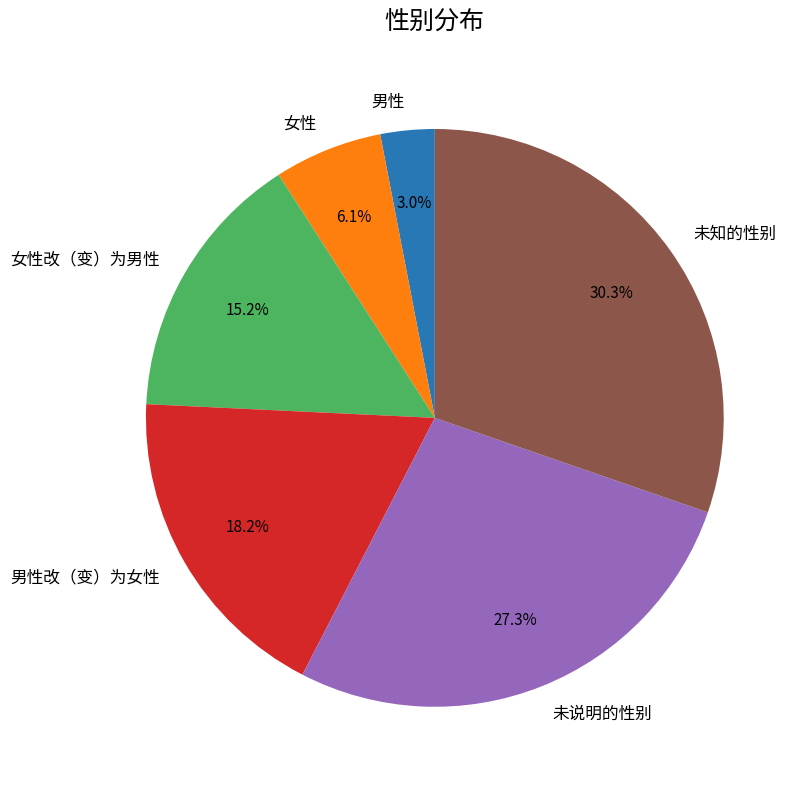

Does any single category account for the majority?

No